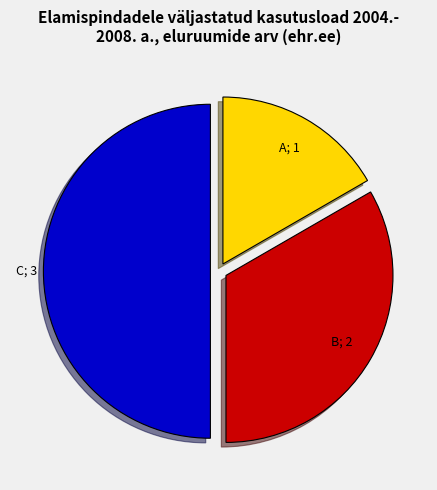

Count the number of slices in the pie.

3